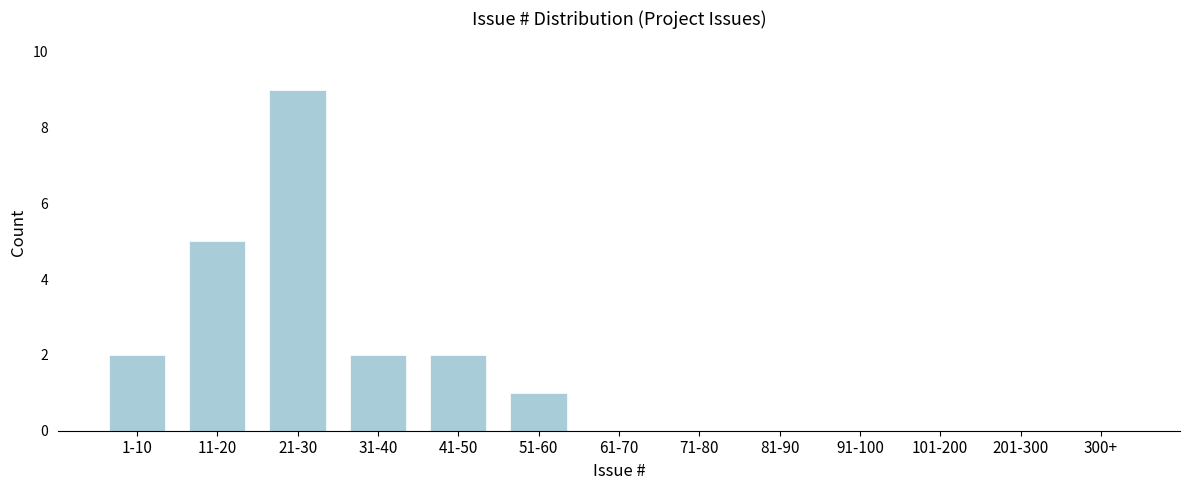

Reading right to left, transcribe all the data shown in this chart.

300+=0	201-300=0	101-200=0	91-100=0	81-90=0	71-80=0	61-70=0	51-60=1	41-50=2	31-40=2	21-30=9	11-20=5	1-10=2